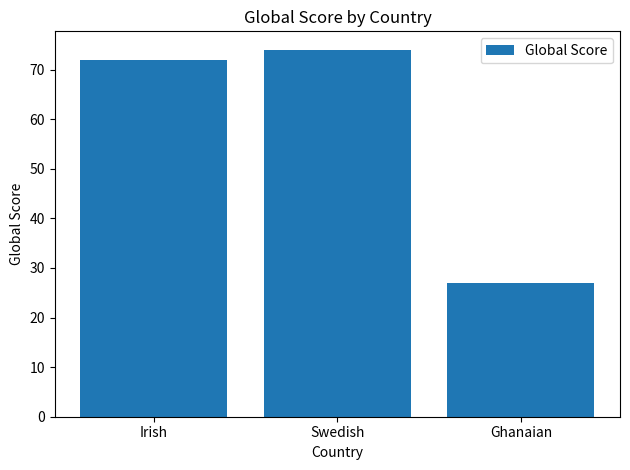

Reading right to left, list all the values displayed in this chart.

Ghanaian=27	Swedish=74	Irish=72